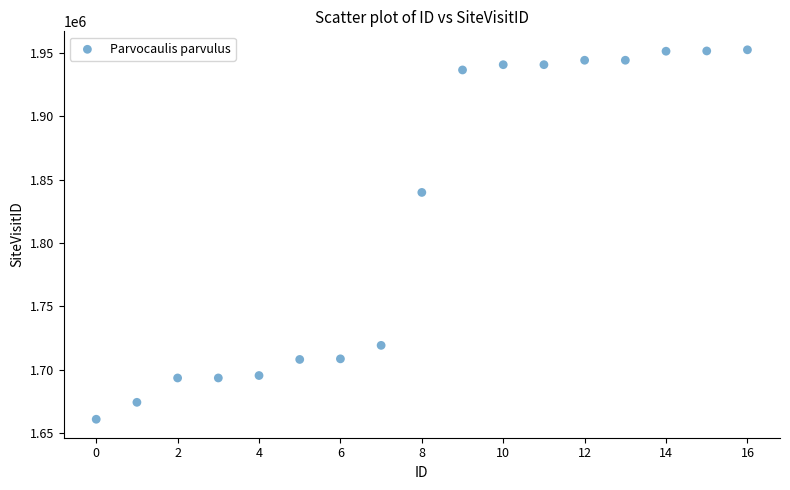

What is the range of Y values (max minus min)?

291499